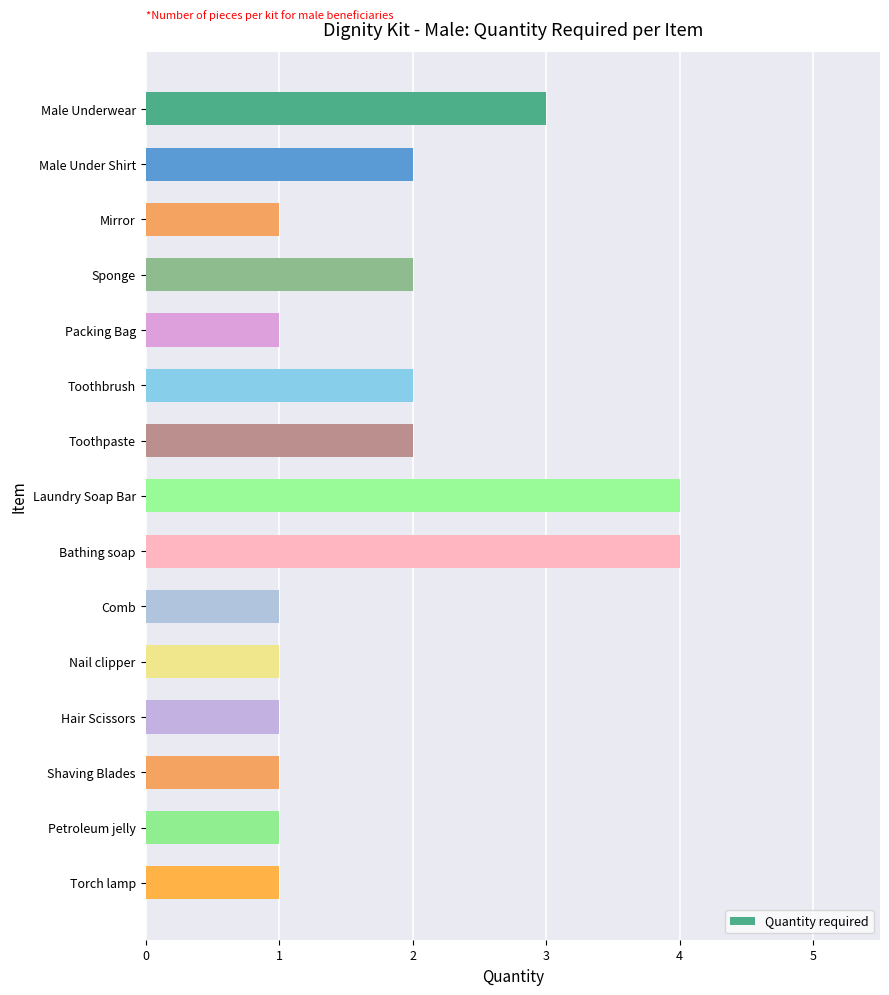

Reading top to bottom, transcribe all the data shown in this chart.

3	2	1	2	1	2	2	4	4	1	1	1	1	1	1